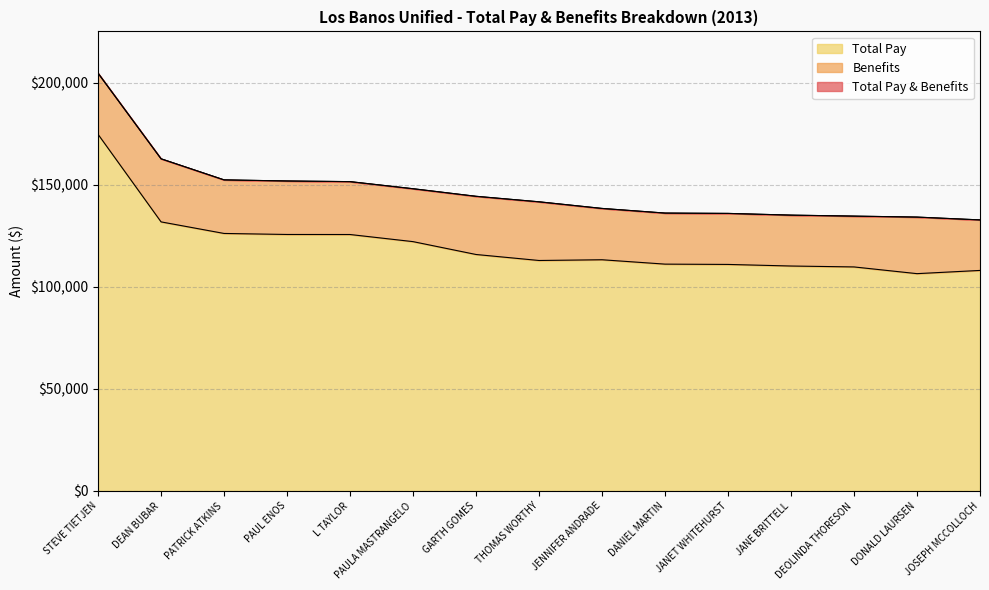

What is the greatest value displayed?

204630.5